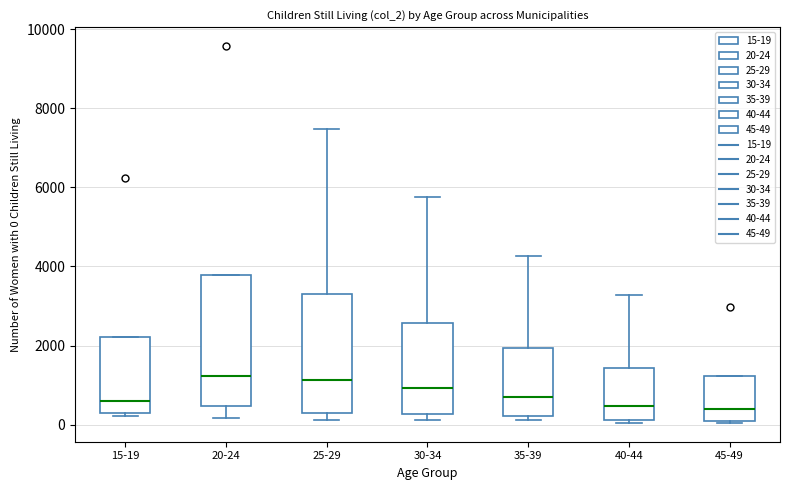

Reading left to right, read every box against the y-axis: the position of its median line, the range the box covers, and the ends of its whiskers. The values are not printed on the chart, so give them approximately, as read against the axis.

15-19: median 600, box 200 to 2200, whiskers 200 (just below the box's lower edge) to 2200
20-24: median 1200, box 400 to 3800, whiskers 200 to 3800
25-29: median 1200, box 200 to 3200, whiskers 200 (just below the box's lower edge) to 7400
30-34: median 1000, box 200 to 2600, whiskers 200 (just below the box's lower edge) to 5800
35-39: median 800, box 200 to 2000, whiskers 200 (just below the box's lower edge) to 4200
40-44: median 400, box 200 to 1400, whiskers 0 to 3200
45-49: median 400, box 0 to 1200, whiskers 0 to 1200